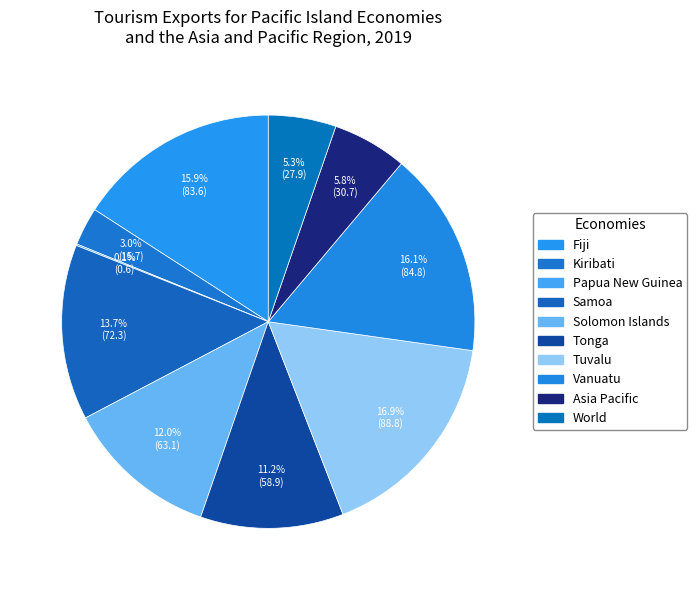

Rank the categories by value from lowest to highest.

Papua New Guinea, Kiribati, World, Asia Pacific, Tonga, Solomon Islands, Samoa, Fiji, Vanuatu, Tuvalu